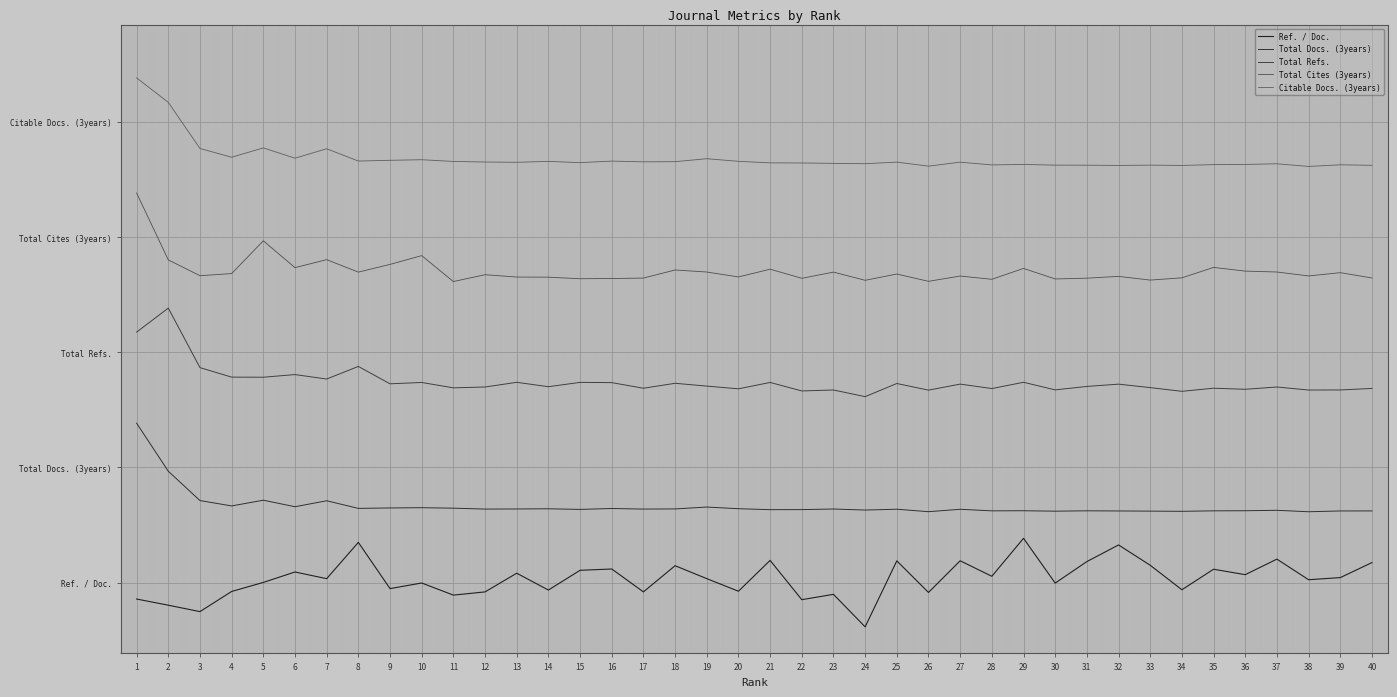

Does the chart display data point markers on the line(s)?

No